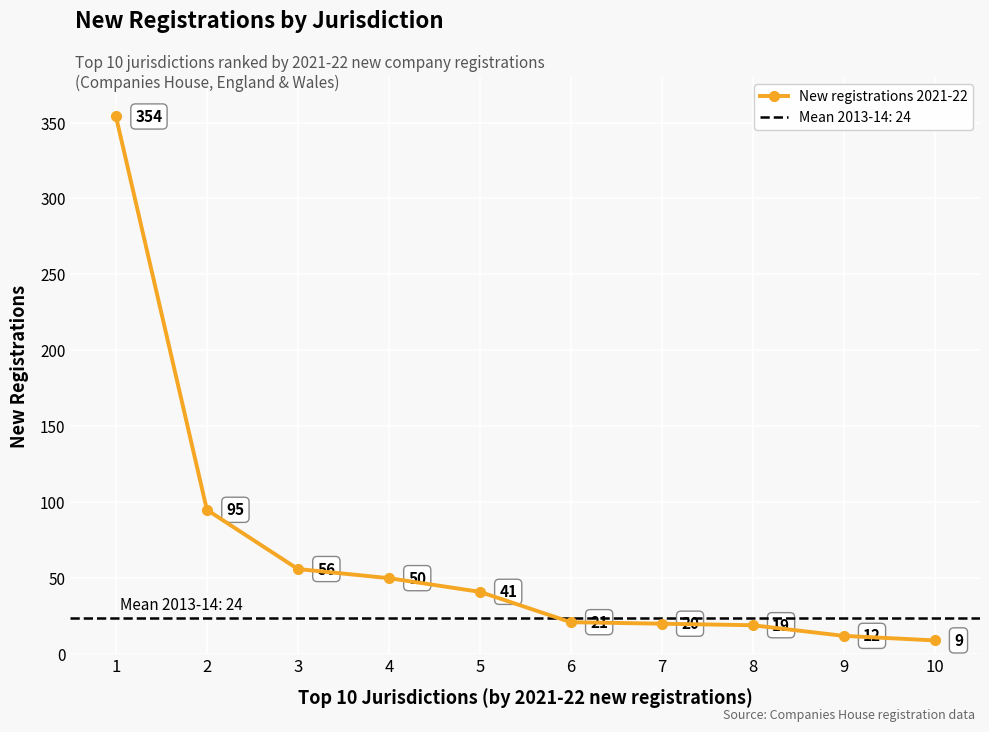

What is the change in value from 1 to 7?

-334